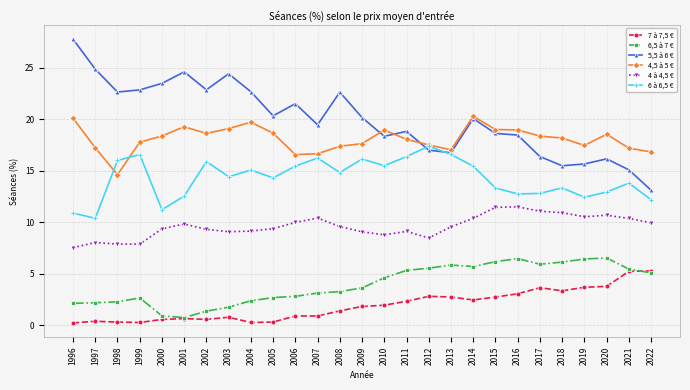

What is the maximum value for 5,5 à 6 €?

27.8